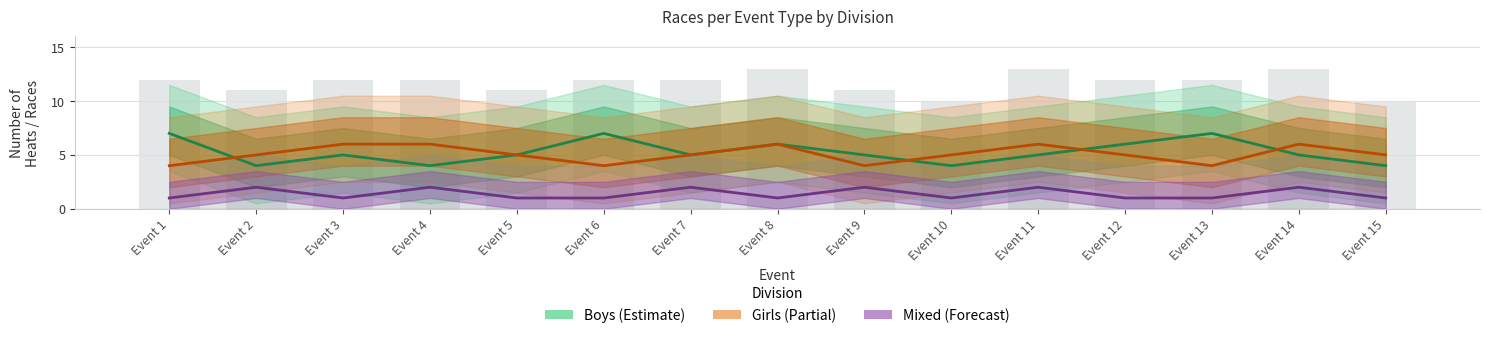

How many series are shown in this chart?

3